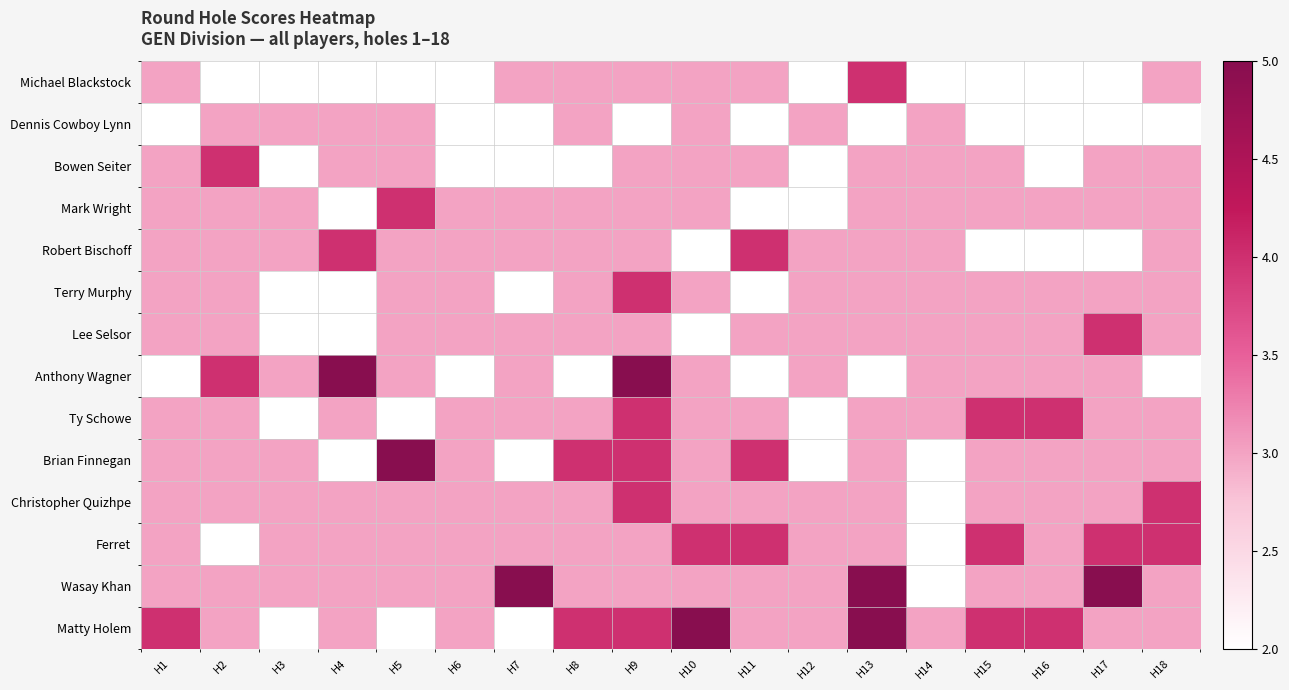

Which category has the highest value across all series?

H4